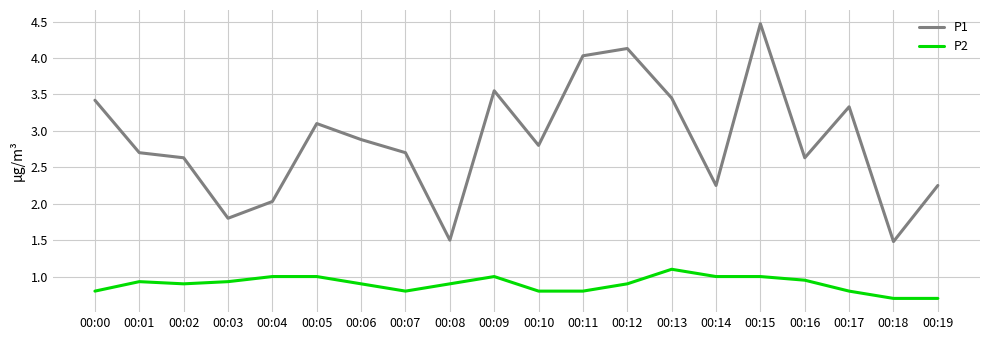

Rank the series at 00:10 from lowest to highest value.

P2, P1